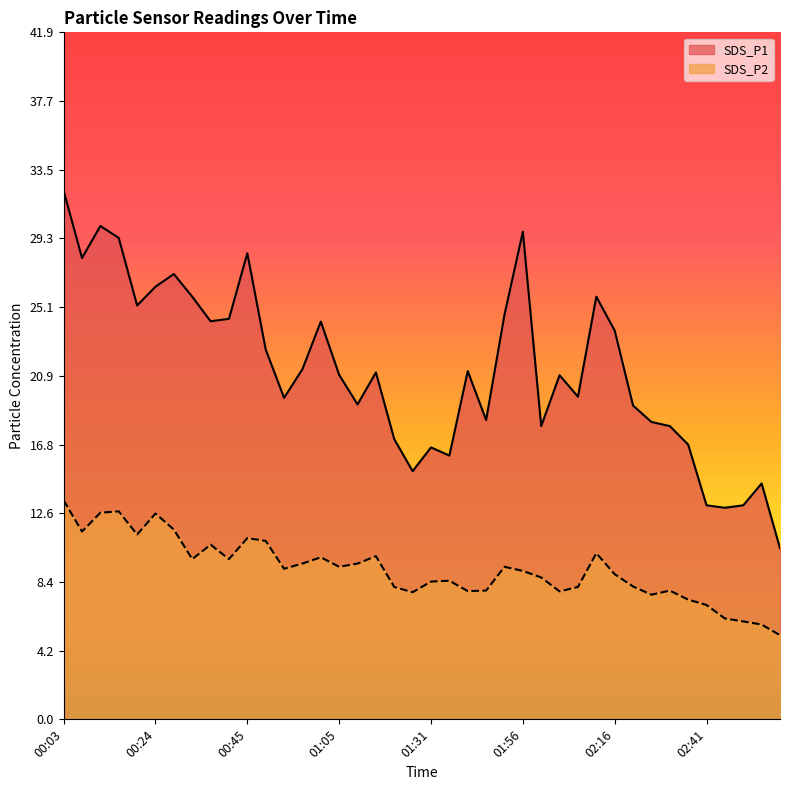

Reading left to right, what are all the values shown in this chart?

SDS_P1: 00:03=32.2	00:07=28.1	00:12=30.1	00:16=29.4	00:20=25.2	00:24=26.4	00:28=27.1	00:32=25.8	00:37=24.3	00:41=24.4	00:45=28.4	00:49=22.6	00:53=19.6	00:57=21.4	01:01=24.2	01:05=21.0	01:14=19.2	01:18=21.1	01:22=17.1	01:26=15.1	01:31=16.6	01:35=16.1	01:39=21.2	01:43=18.2	01:52=24.7	01:56=29.7	02:00=17.9	02:04=21.0	02:08=19.7	02:12=25.8	02:16=23.7	02:20=19.1	02:24=18.1	02:33=17.9	02:37=16.8	02:41=13.1	02:45=12.9	02:49=13.1	02:53=14.4	02:57=10.4
SDS_P2: 00:03=13.3	00:07=11.4	00:12=12.6	00:16=12.7	00:20=11.3	00:24=12.6	00:28=11.6	00:32=9.8	00:37=10.7	00:41=9.8	00:45=11.1	00:49=10.9	00:53=9.2	00:57=9.5	01:01=9.9	01:05=9.3	01:14=9.5	01:18=9.9	01:22=8.1	01:26=7.8	01:31=8.4	01:35=8.4	01:39=7.8	01:43=7.8	01:52=9.3	01:56=9.1	02:00=8.7	02:04=7.8	02:08=8.1	02:12=10.1	02:16=8.8	02:20=8.1	02:24=7.6	02:33=7.8	02:37=7.3	02:41=7.0	02:45=6.2	02:49=6.0	02:53=5.8	02:57=5.1